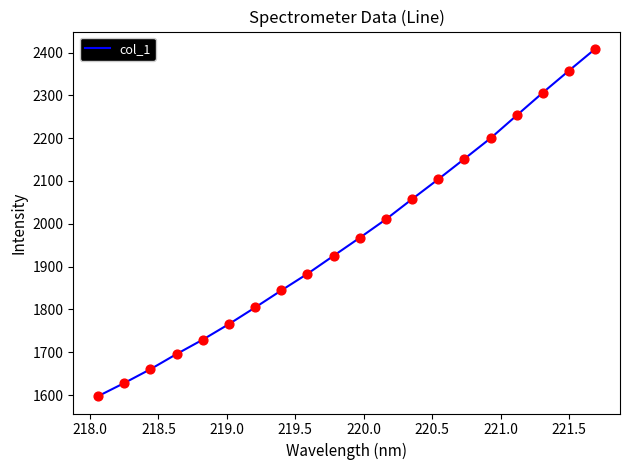

What is the difference between the maximum and minimum values?

811.2